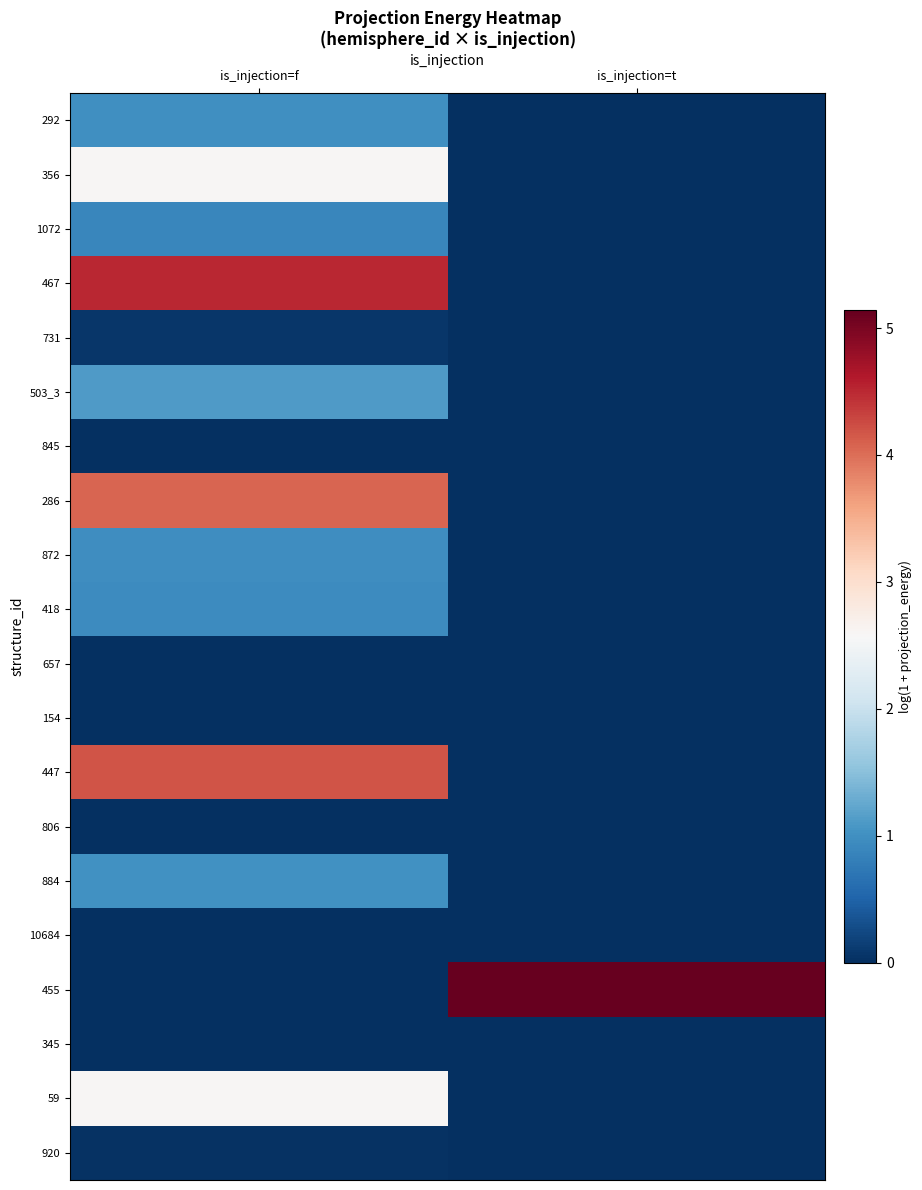

Count the number of categories in the chart.

2